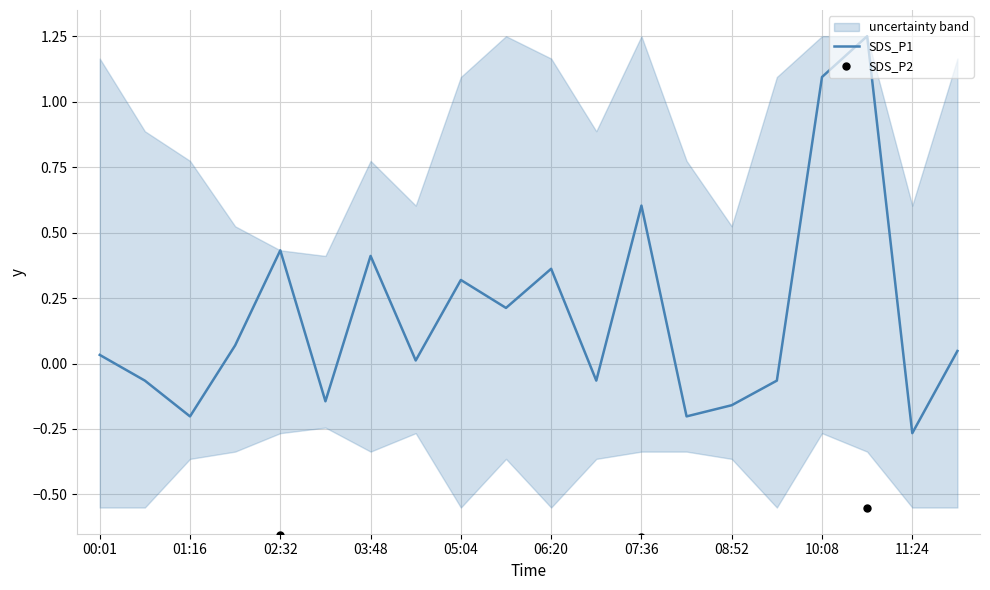

Which series contains the lowest Y value?

SDS_P2